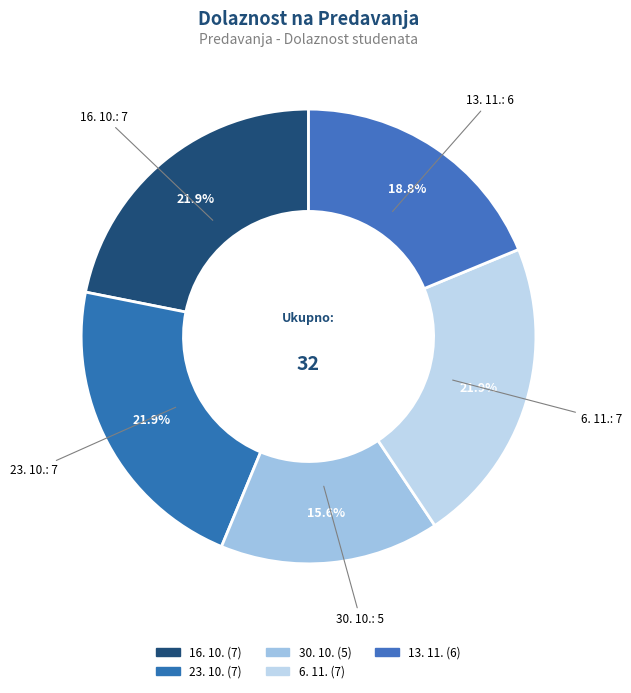

Rank the categories by value from highest to lowest.

16. 10., 23. 10., 6. 11., 13. 11., 30. 10.